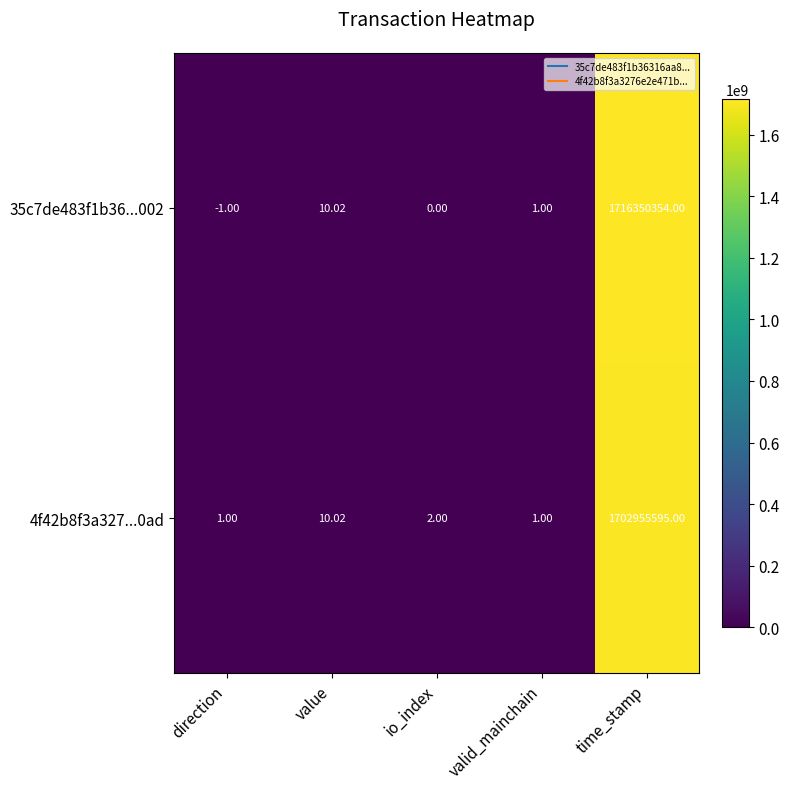

At which label does 35c7de483f1b36...002 first exceed 1?

value